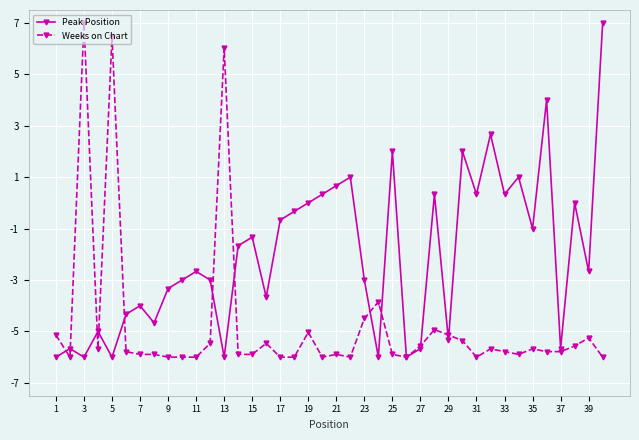

What is the maximum value for Weeks on Chart?

7.0